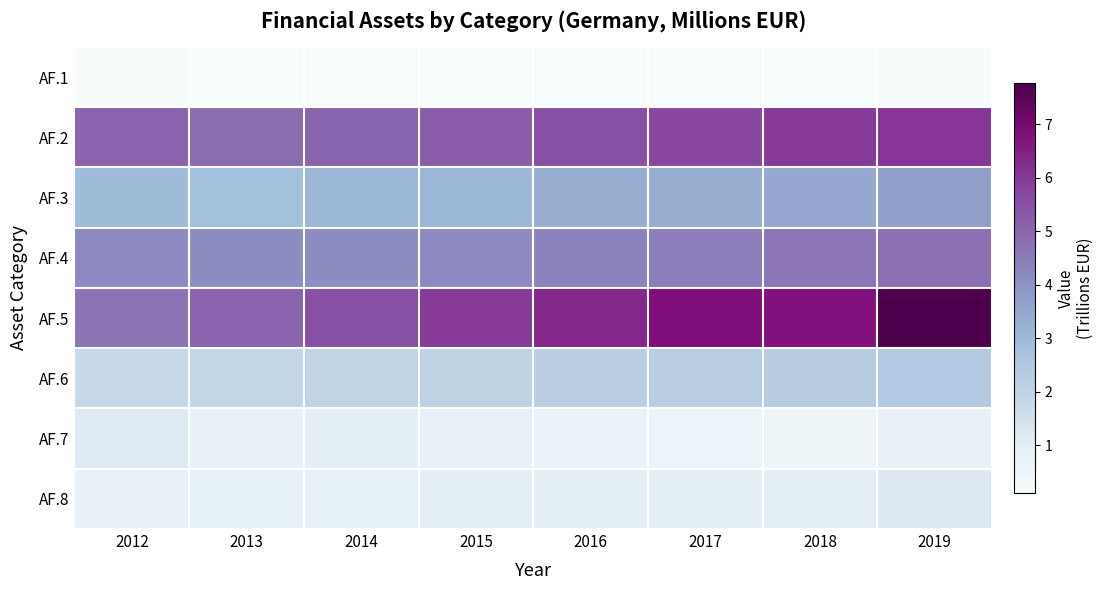

List the series in order of their peak value, lowest first.

AF.1, AF.7, AF.8, AF.6, AF.3, AF.4, AF.2, AF.5